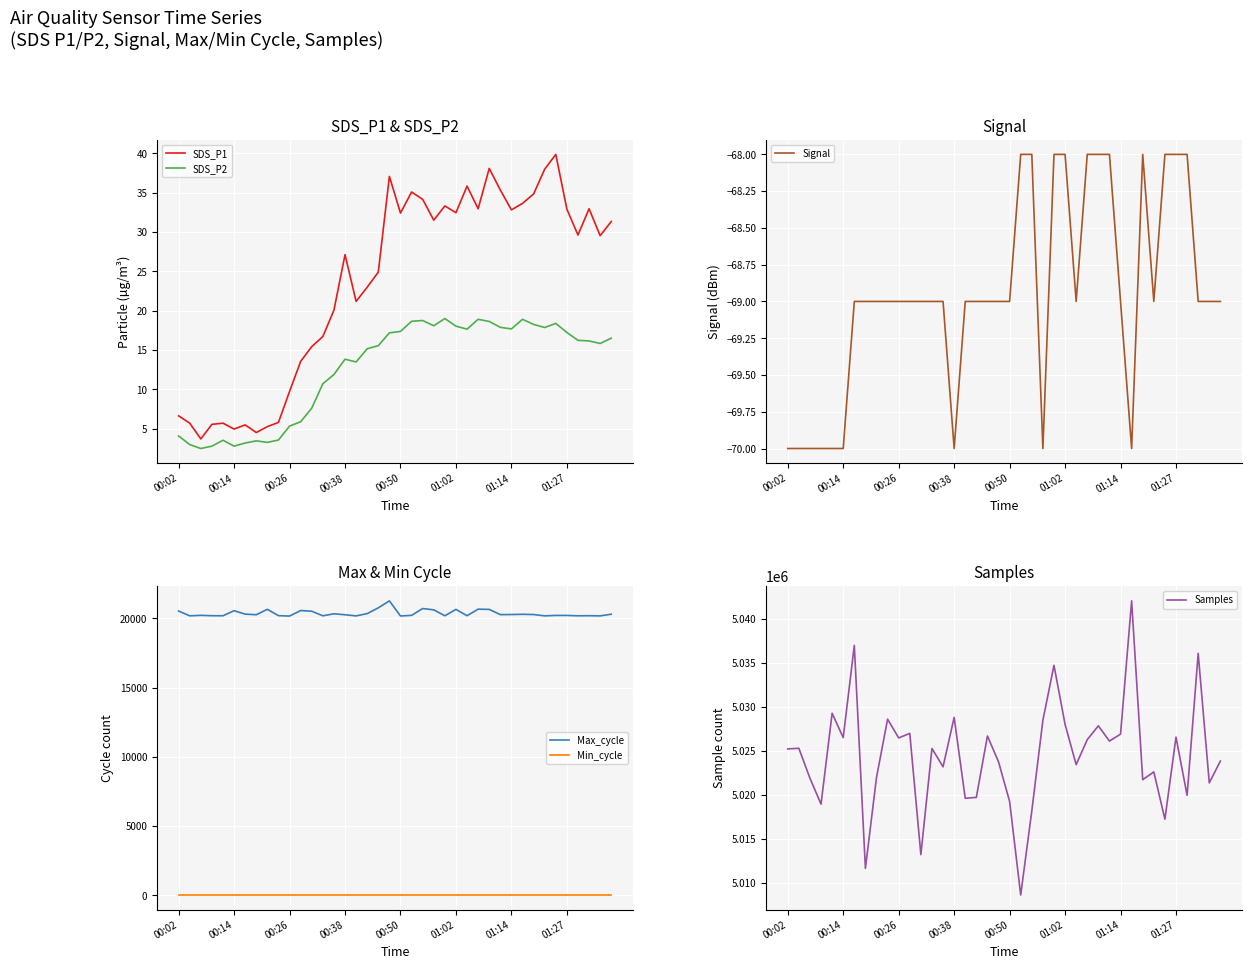

What are all the series names shown in the legend?

SDS_P1, SDS_P2, Signal, Max_cycle, Min_cycle, Samples